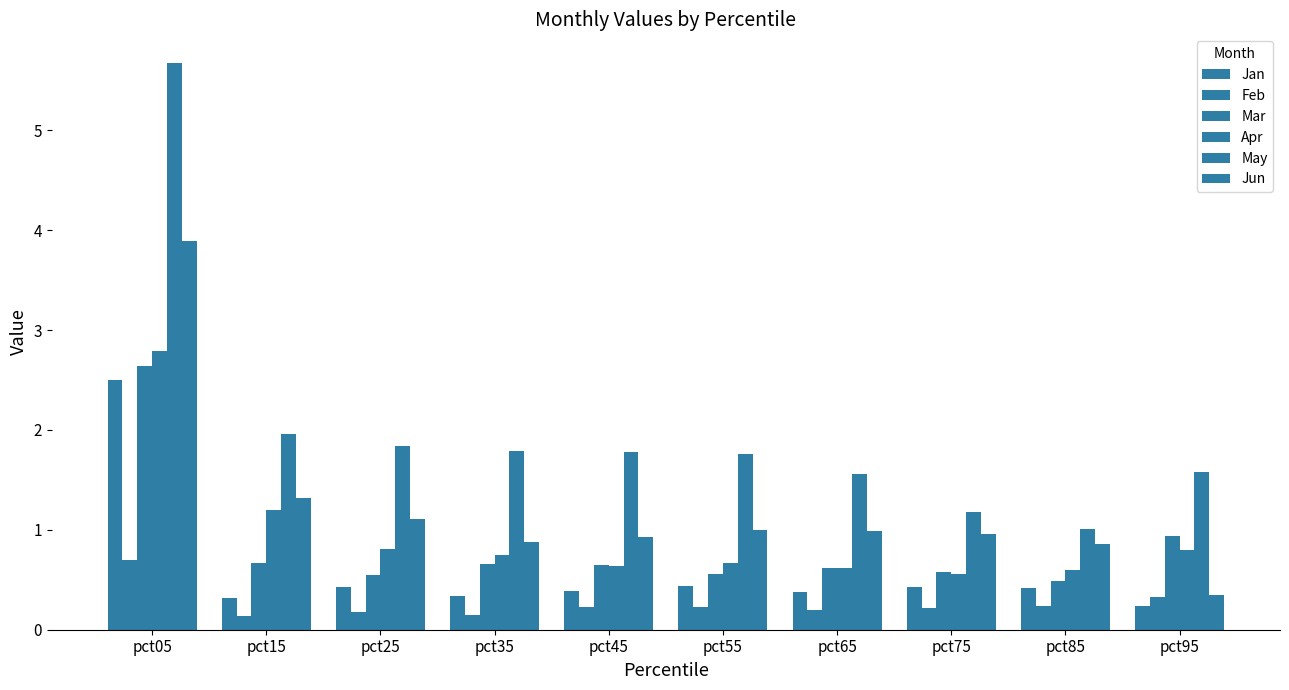

How many groups of bars are there?

10